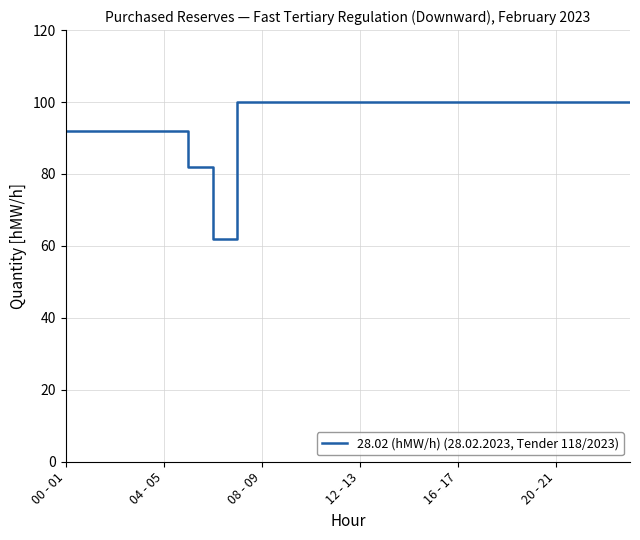

What is the smallest value displayed?

62